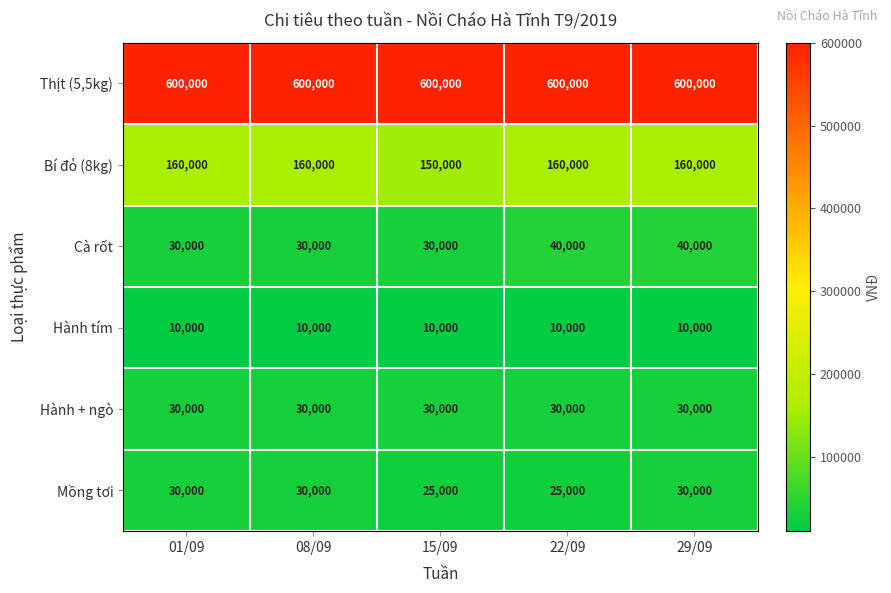

Reading left to right, transcribe all the data shown in this chart.

Thịt (5,5kg): 01/09=600000	08/09=600000	15/09=600000	22/09=600000	29/09=600000
Bí đỏ (8kg): 01/09=160000	08/09=160000	15/09=150000	22/09=160000	29/09=160000
Cà rốt: 01/09=30000	08/09=30000	15/09=30000	22/09=40000	29/09=40000
Hành tím: 01/09=10000	08/09=10000	15/09=10000	22/09=10000	29/09=10000
Hành + ngò: 01/09=30000	08/09=30000	15/09=30000	22/09=30000	29/09=30000
Mồng tơi: 01/09=30000	08/09=30000	15/09=25000	22/09=25000	29/09=30000